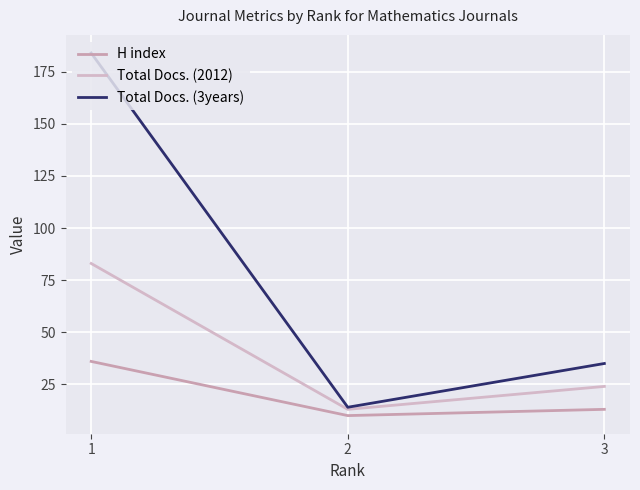

Which series has the largest total across all categories?

Total Docs. (3years)